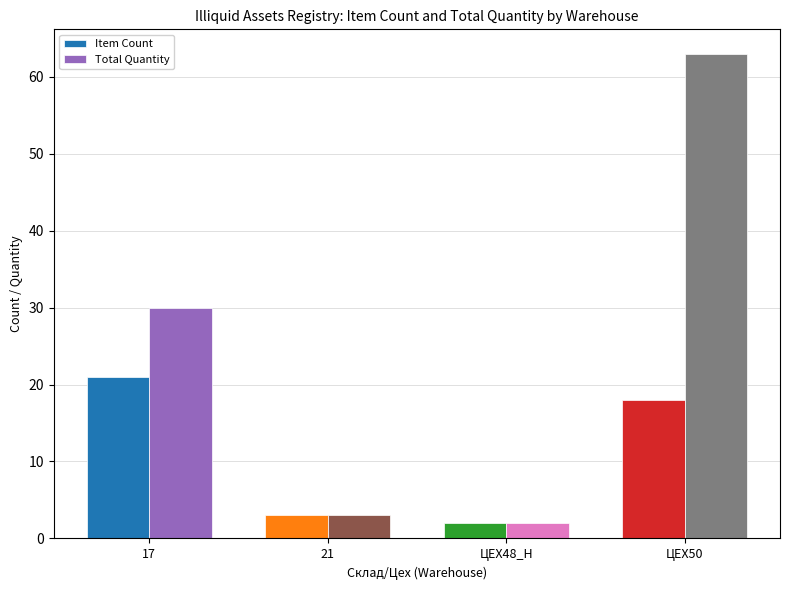

Which series has the widest spread of values?

Total Quantity